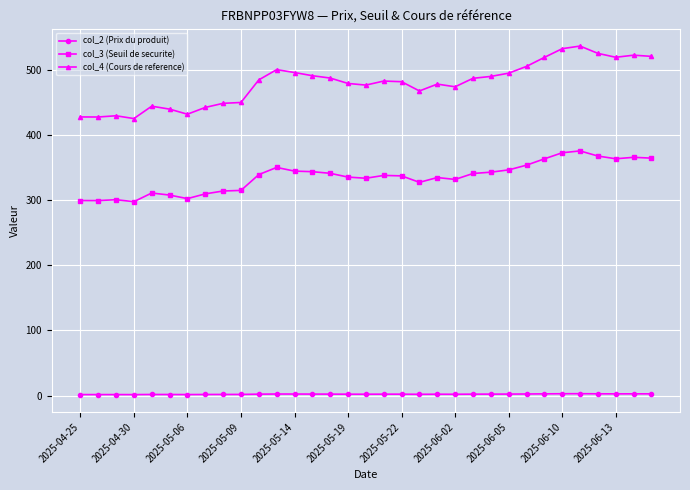

True or false: col_3 (Seuil de securite) and col_2 (Prix du produit) intersect in this chart.

False